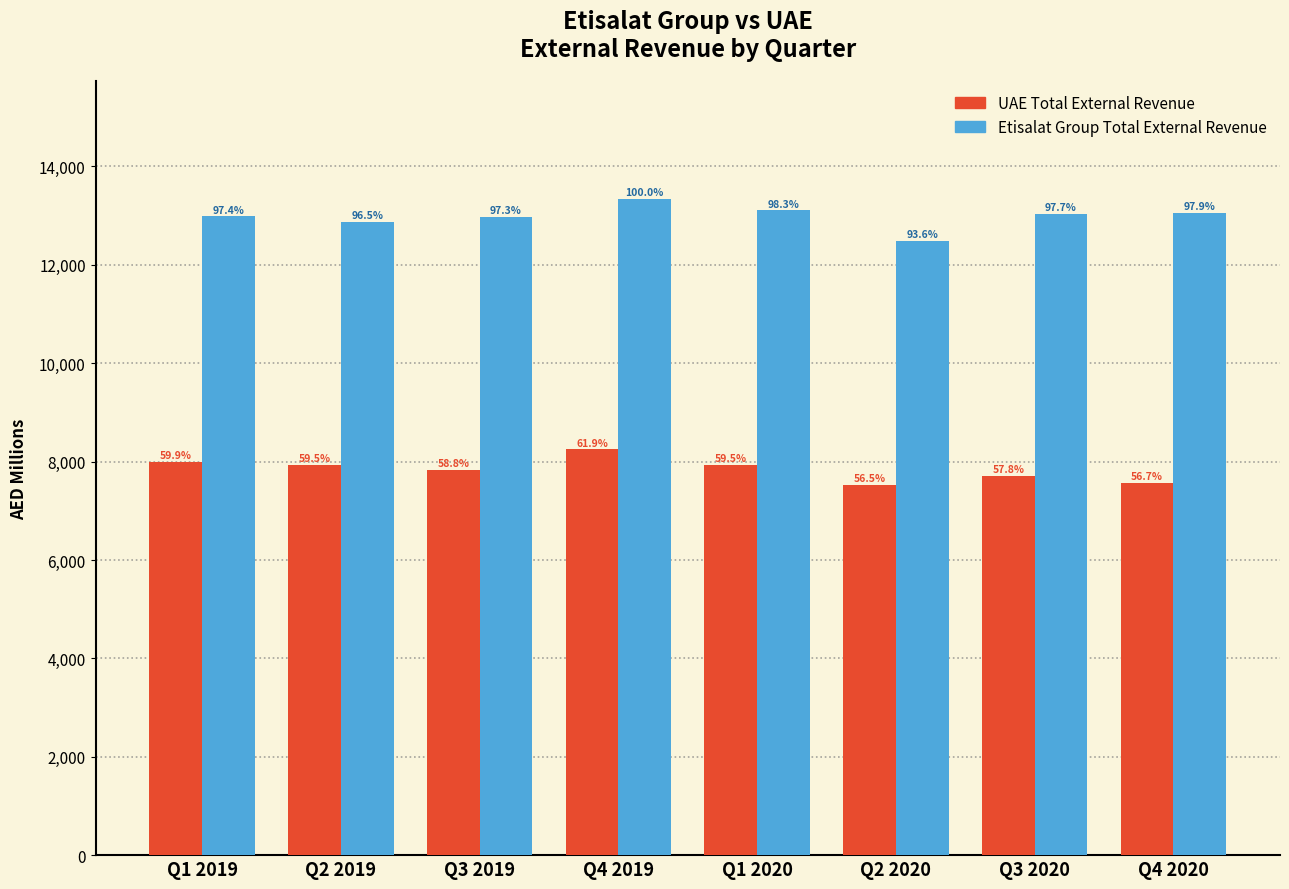

Are the bars horizontal?

No